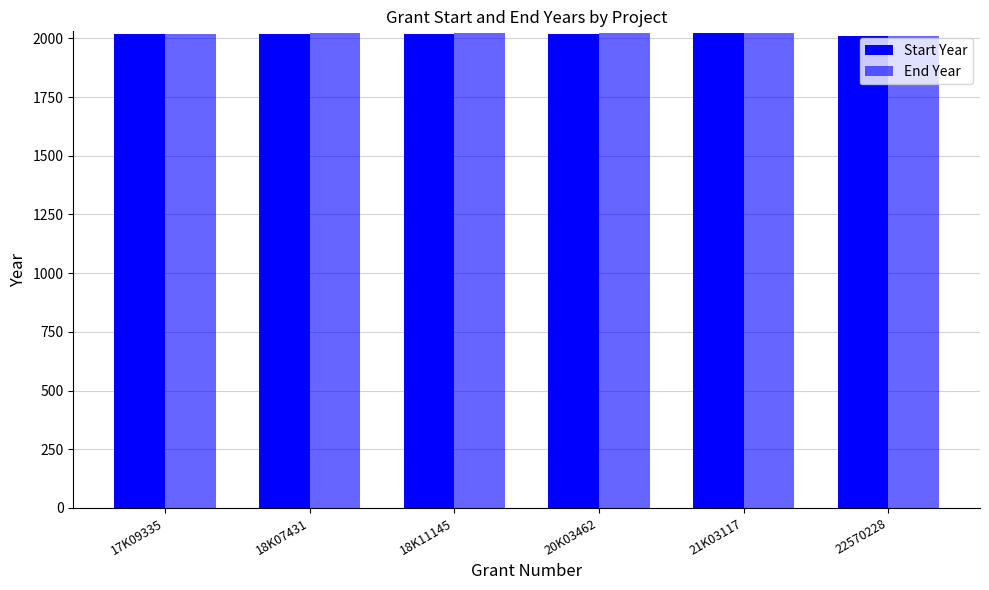

List the series in order of their overall mean, lowest first.

Start Year, End Year